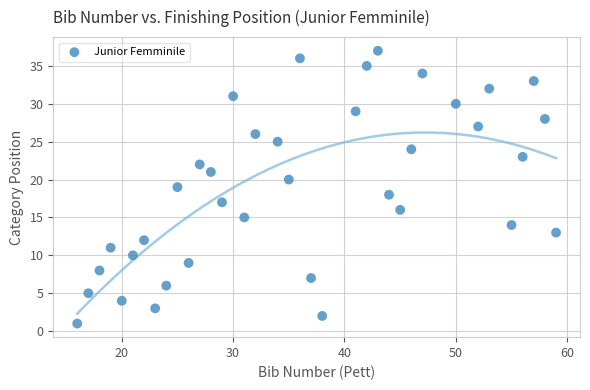

What is the range of X values (max minus min)?

43